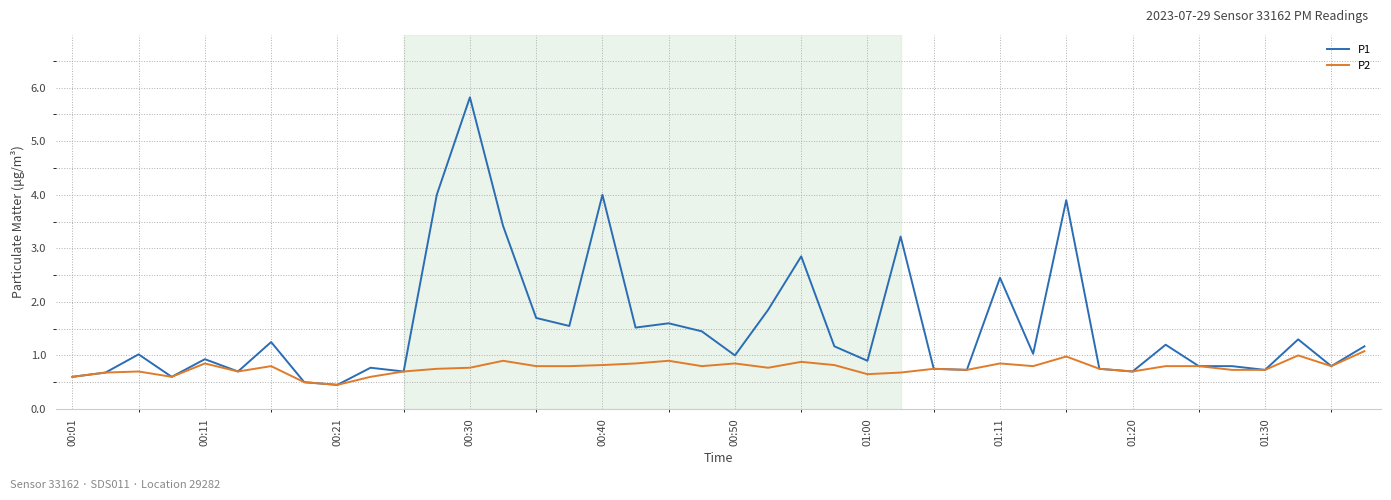

Which series has the largest range (max minus min)?

P1